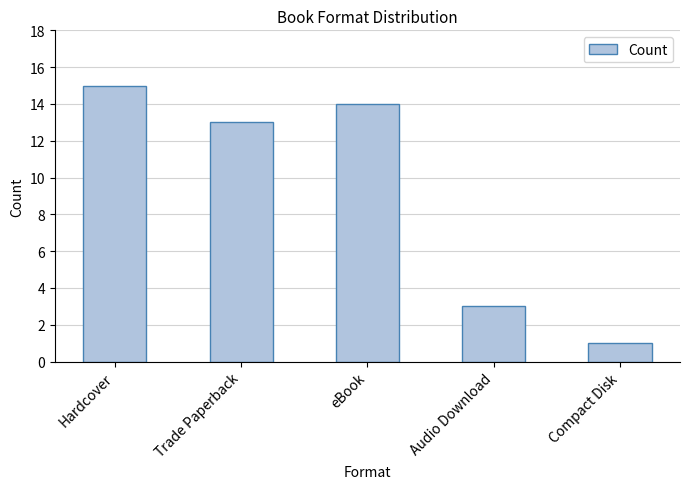

What is the label of the 3rd bar from the left?

eBook